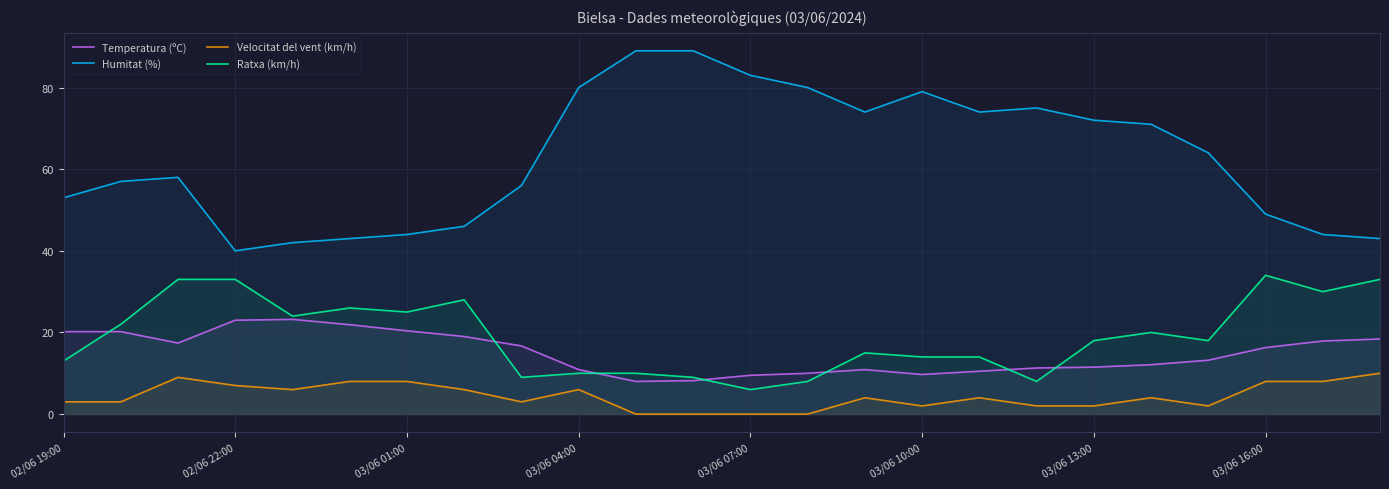

The value of Velocitat del vent (km/h) at 11 is -6.2. True or false?

False